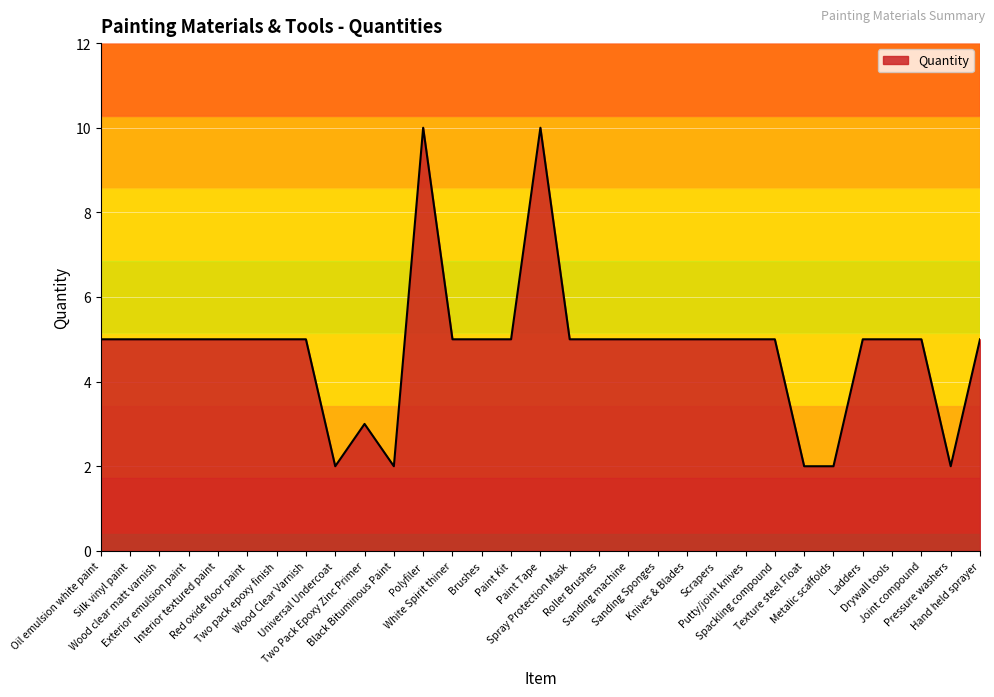

The chart shows a value of 5 at Hand held sprayer. True or false?

True